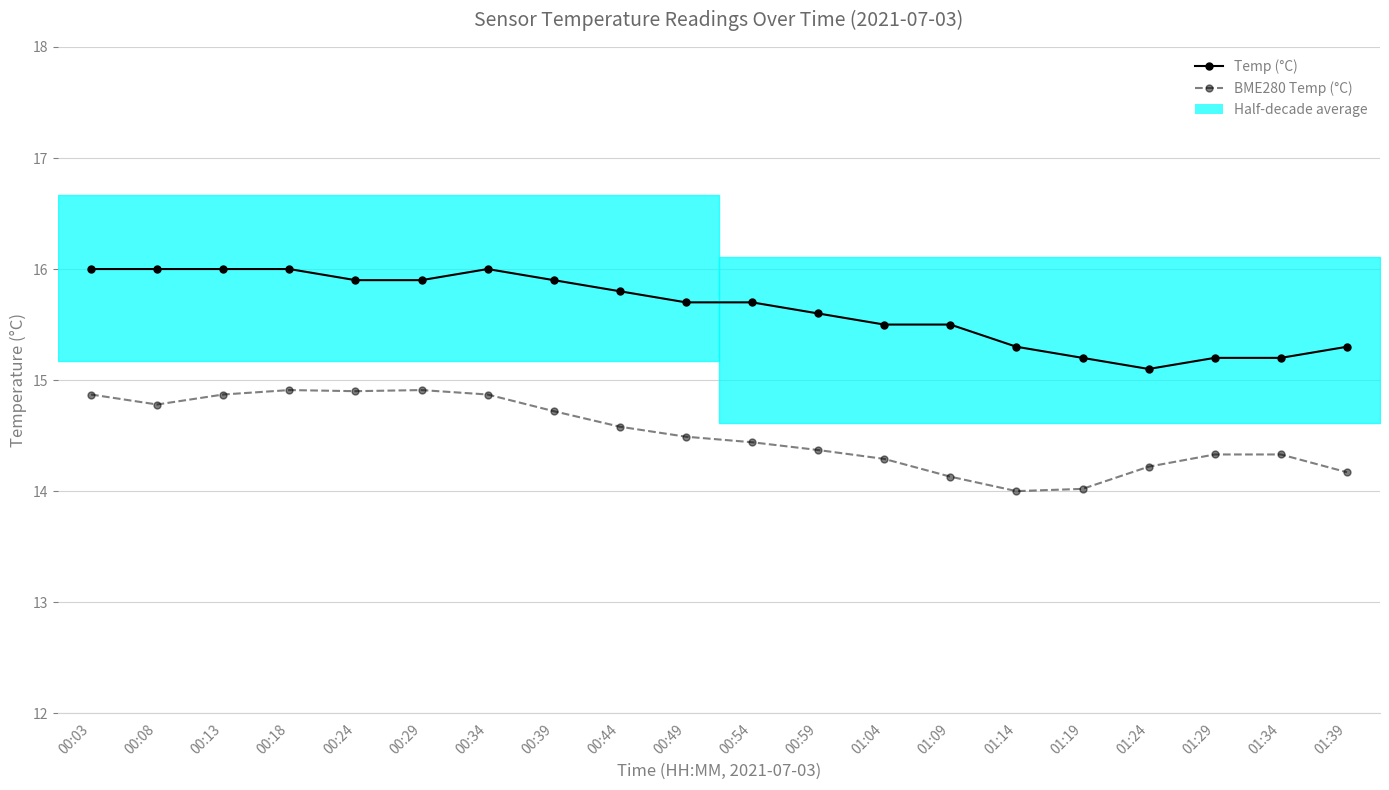

Is the value of Temp (°C) at 01:29 greater than the value of BME280 Temperature (°C) at 00:24?

Yes